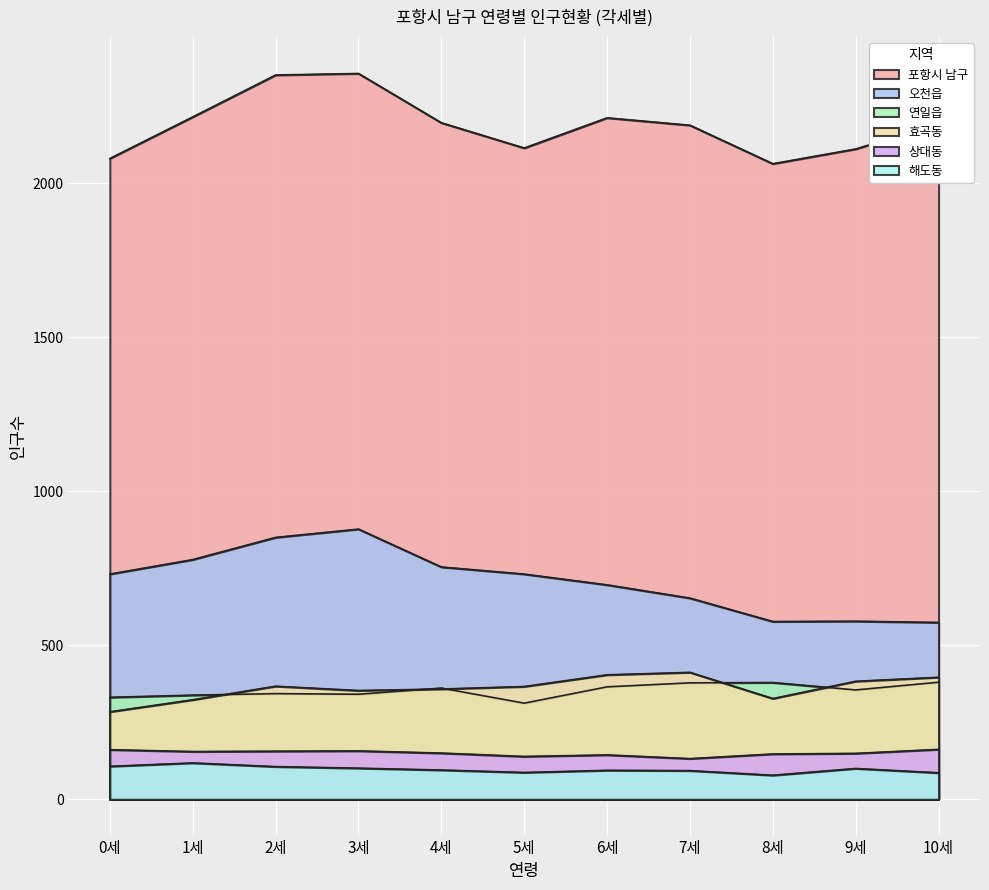

How many values in the 오천읍 series are below 731?

5